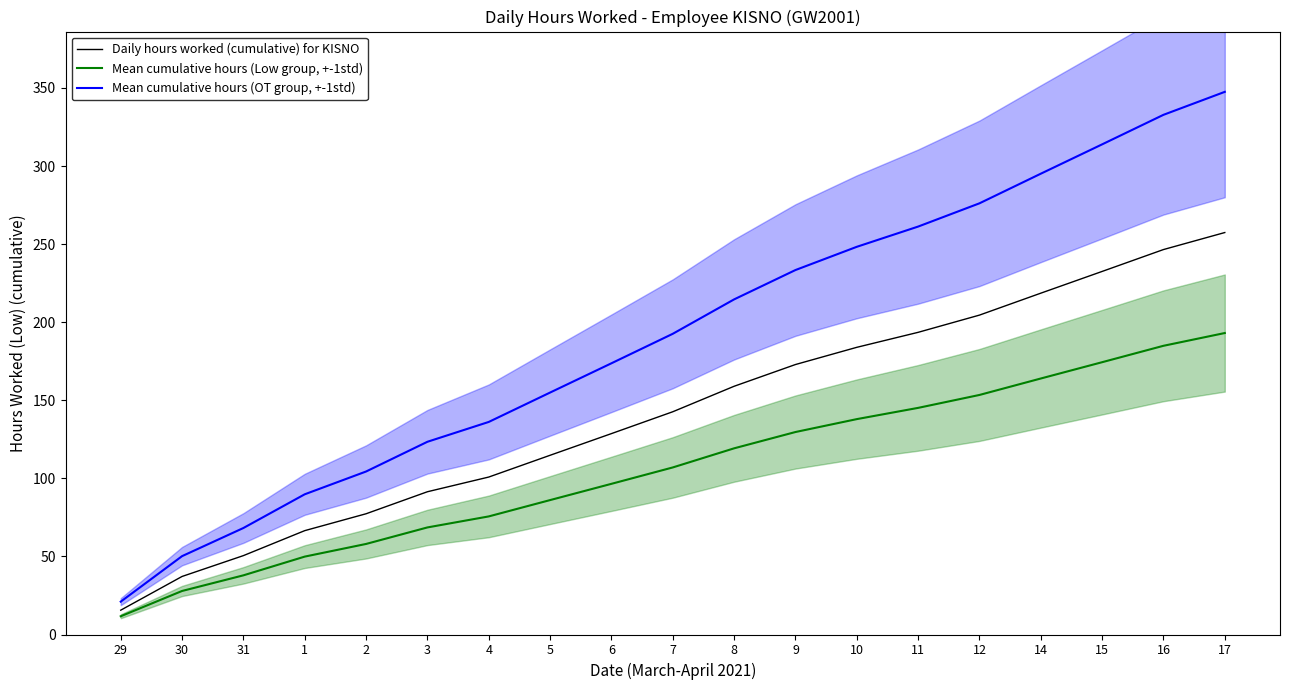

True or false: Daily hours worked (cumulative) for KISNO and Mean cumulative hours (OT group, +-1std) intersect in this chart.

False